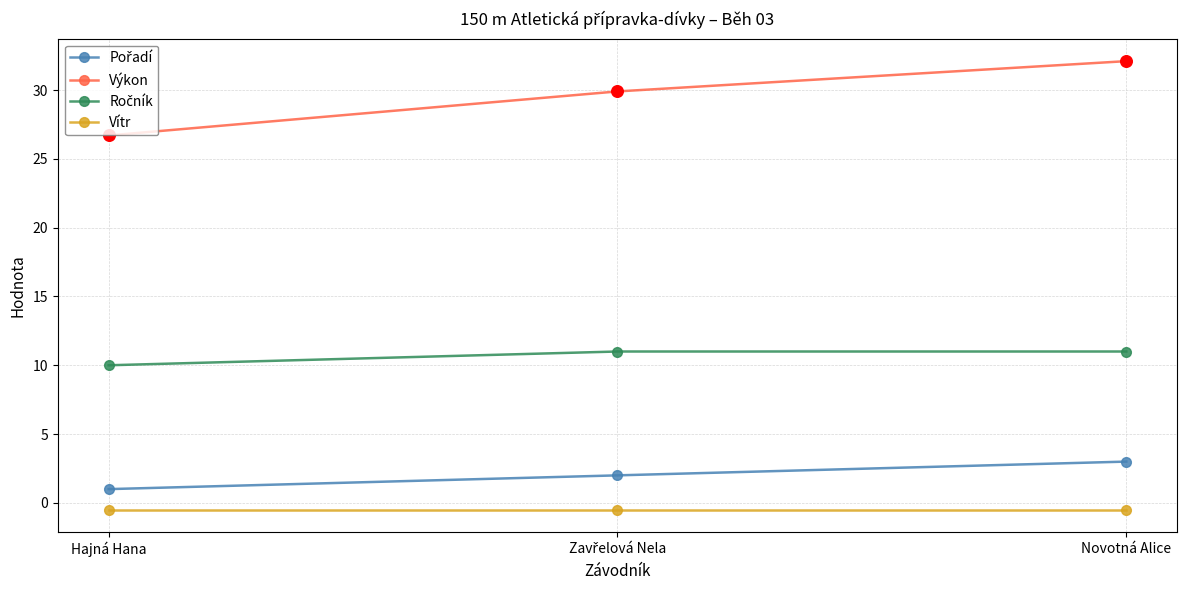

True or false: Výkon has a value of 32.1 at Novotná Alice.

True